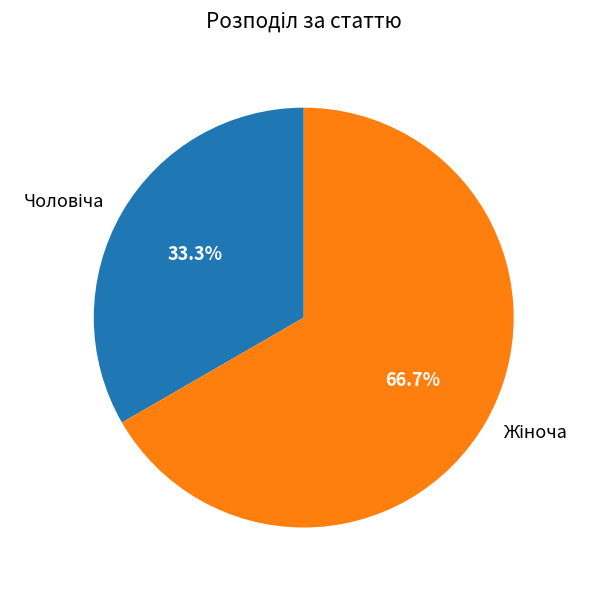

Is there a majority slice in this chart?

Yes